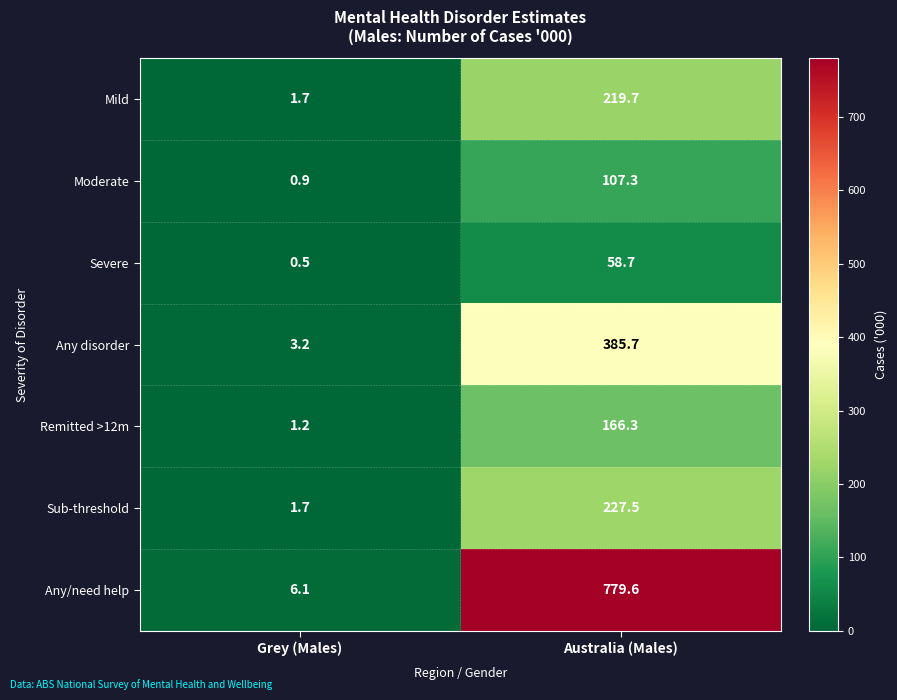

Which series has the largest total across all categories?

Any/need help